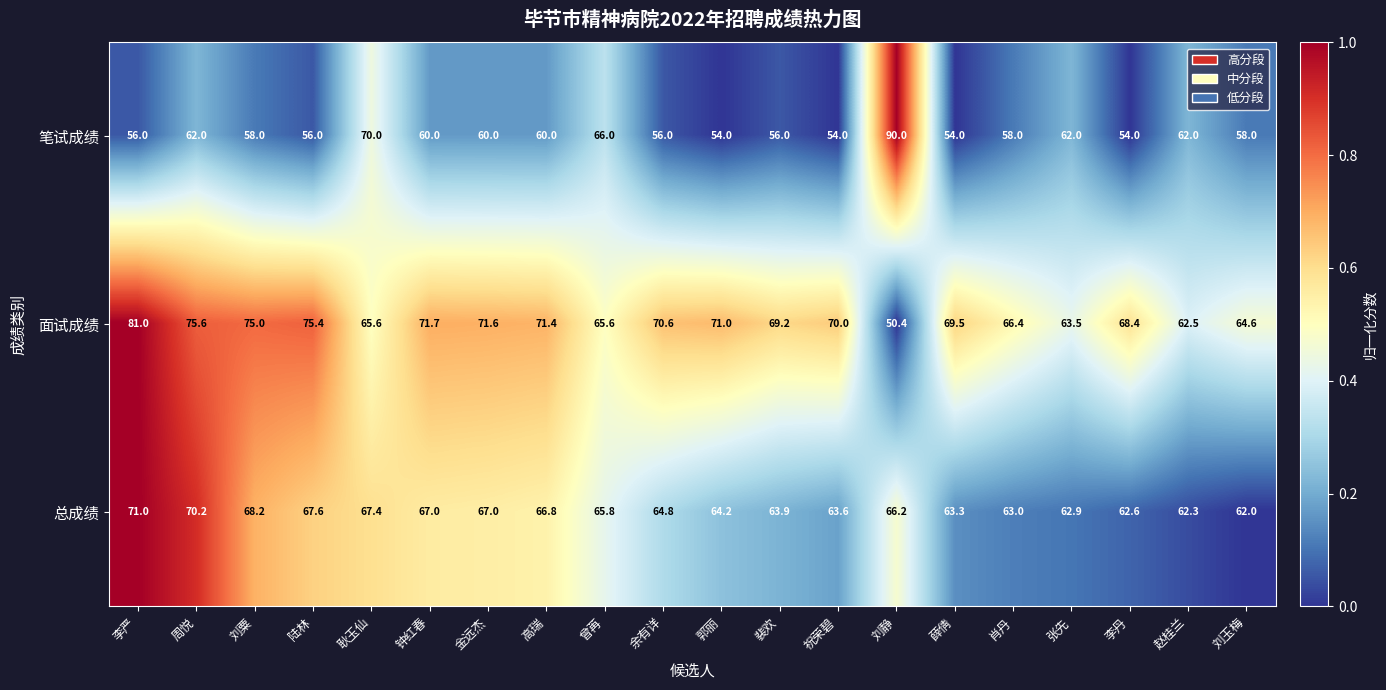

What is the spread (max minus min) of values at 高瑞?

11.4